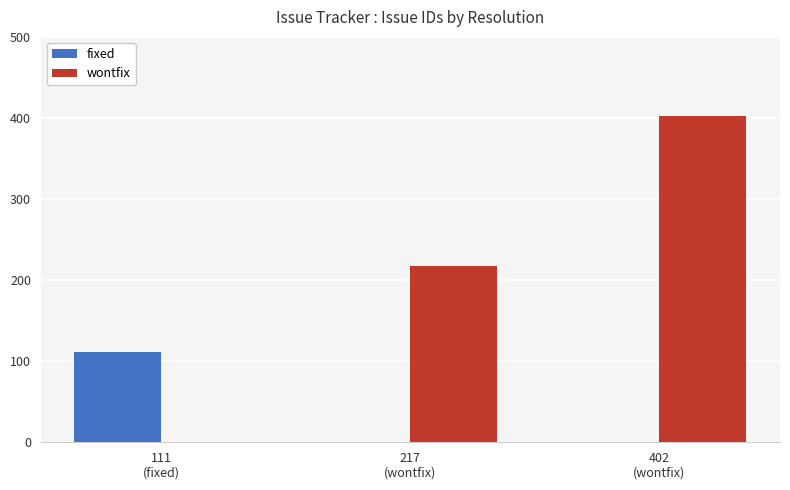

What is the greatest value displayed?

402